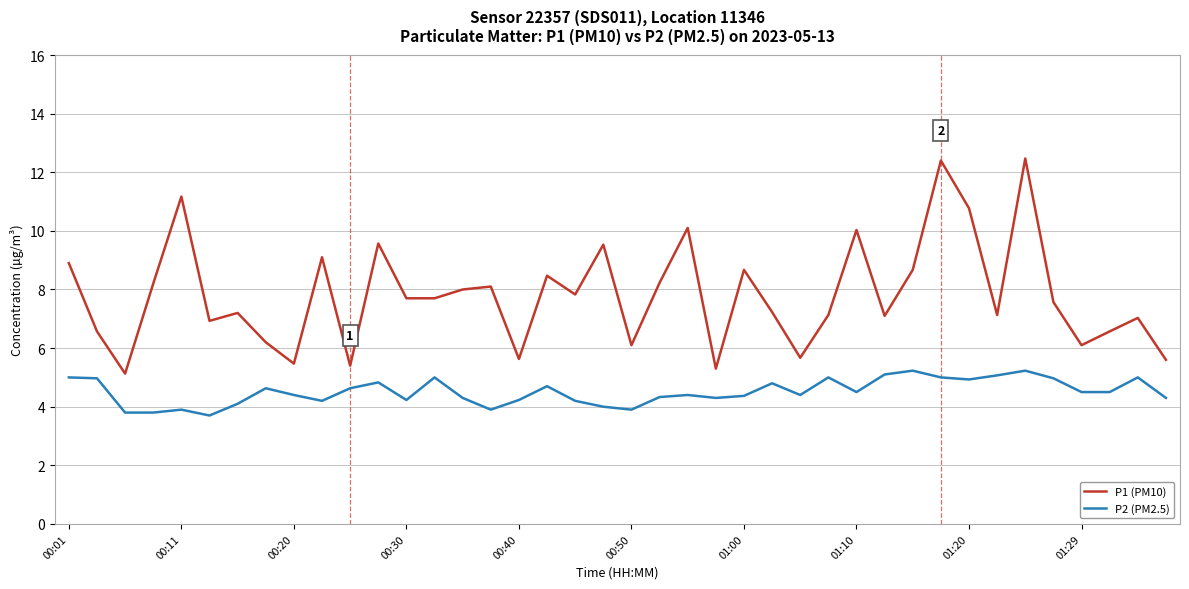

List the series in order of their peak value, highest first.

P1 (PM10), P2 (PM2.5)